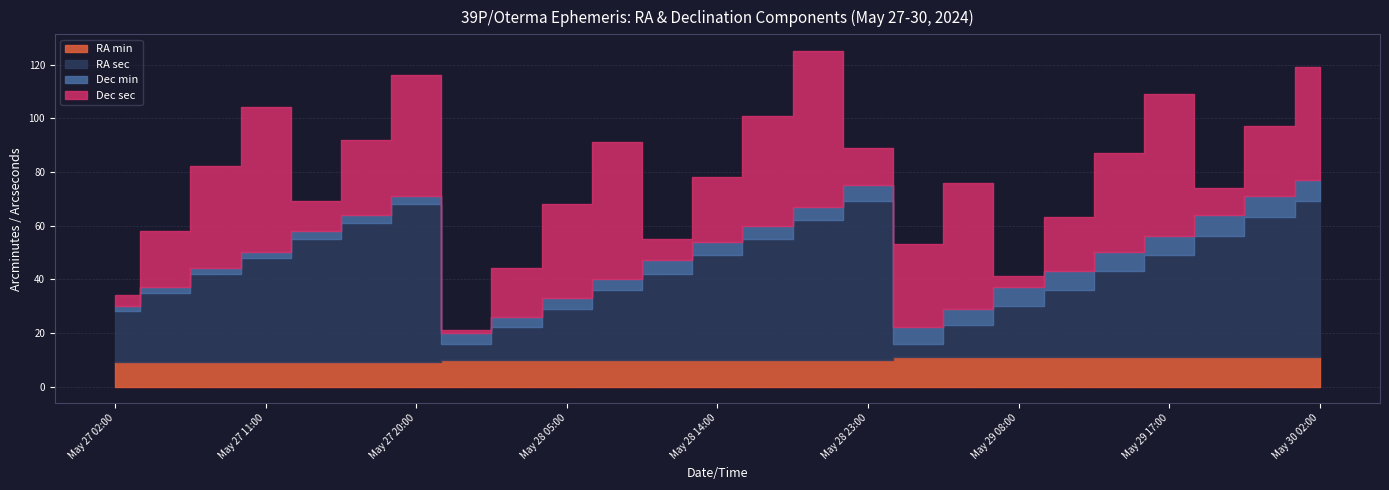

The RA sec series shows 2 at May 29 02:00. True or false?

False